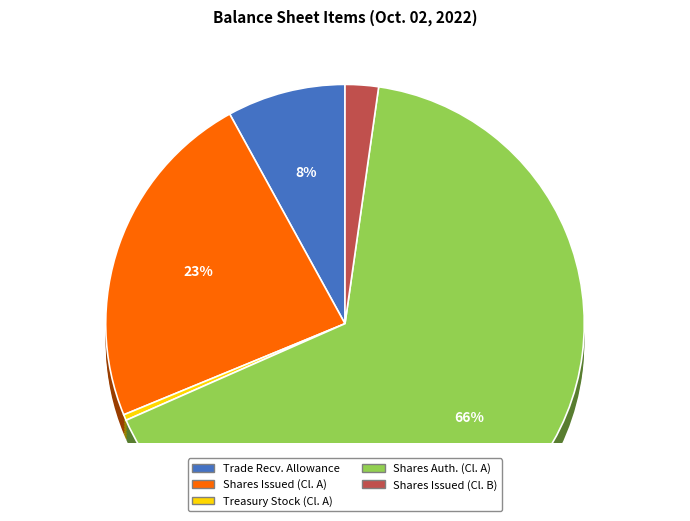

How much of the chart is everything except Common stock, shares authorized (Class A)?

33.9%